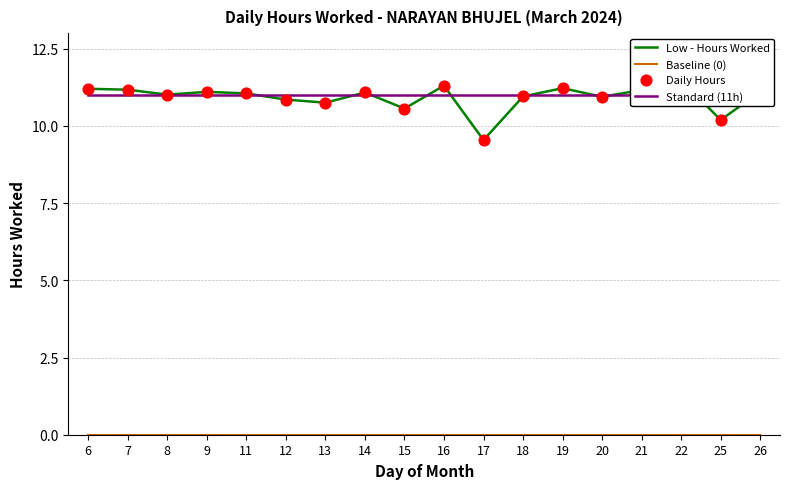

Is the value of Low - Hours Worked at 25 greater than the value of Standard (11h) at 12?

No